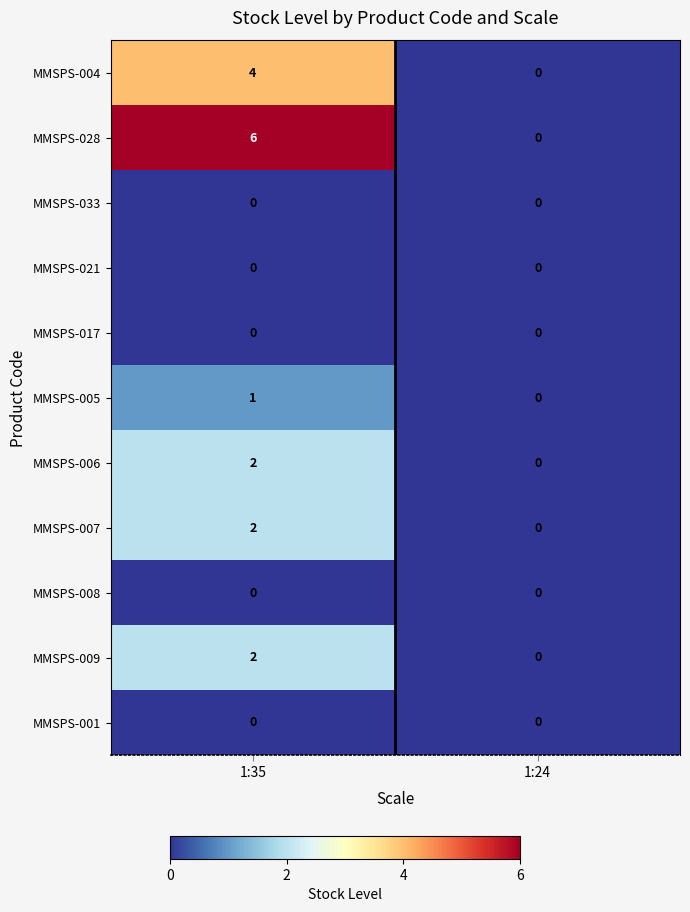

Which series has the largest total across all categories?

MMSPS-028